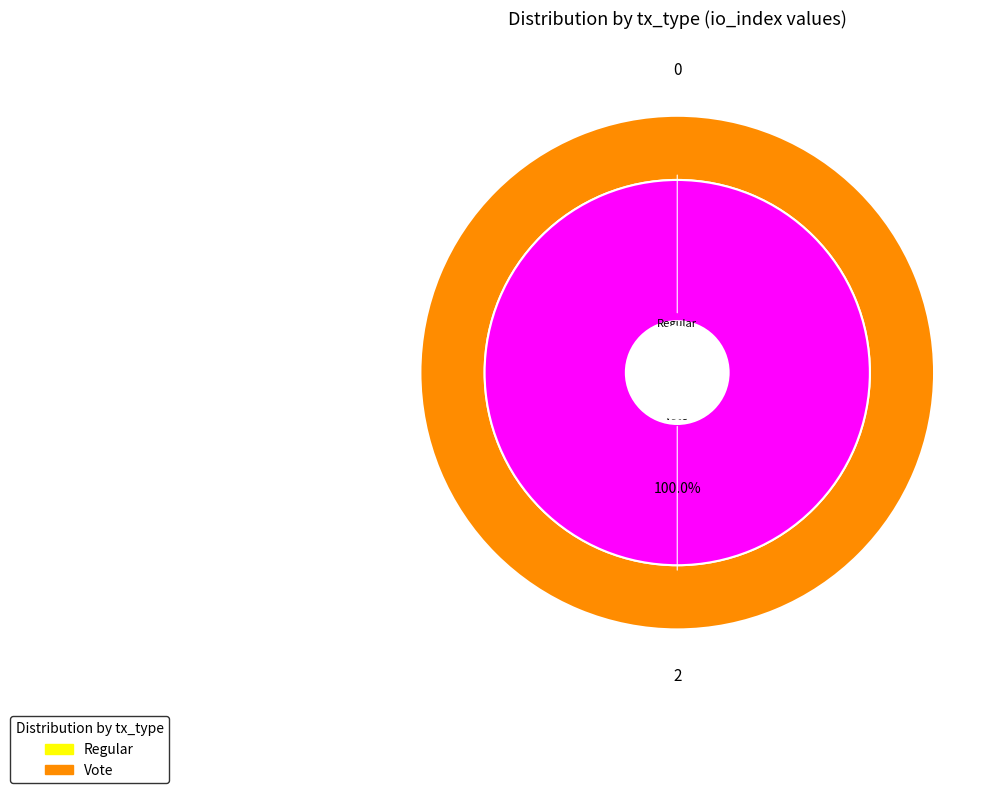

The tx_type: Vote (index=2) slice represents 100% of the pie. True or false?

True